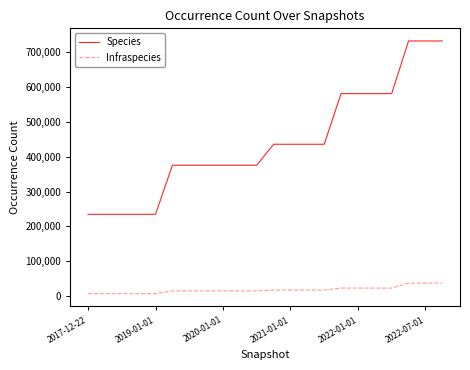

List the series in order of their overall mean, lowest first.

Infraspecies, Species